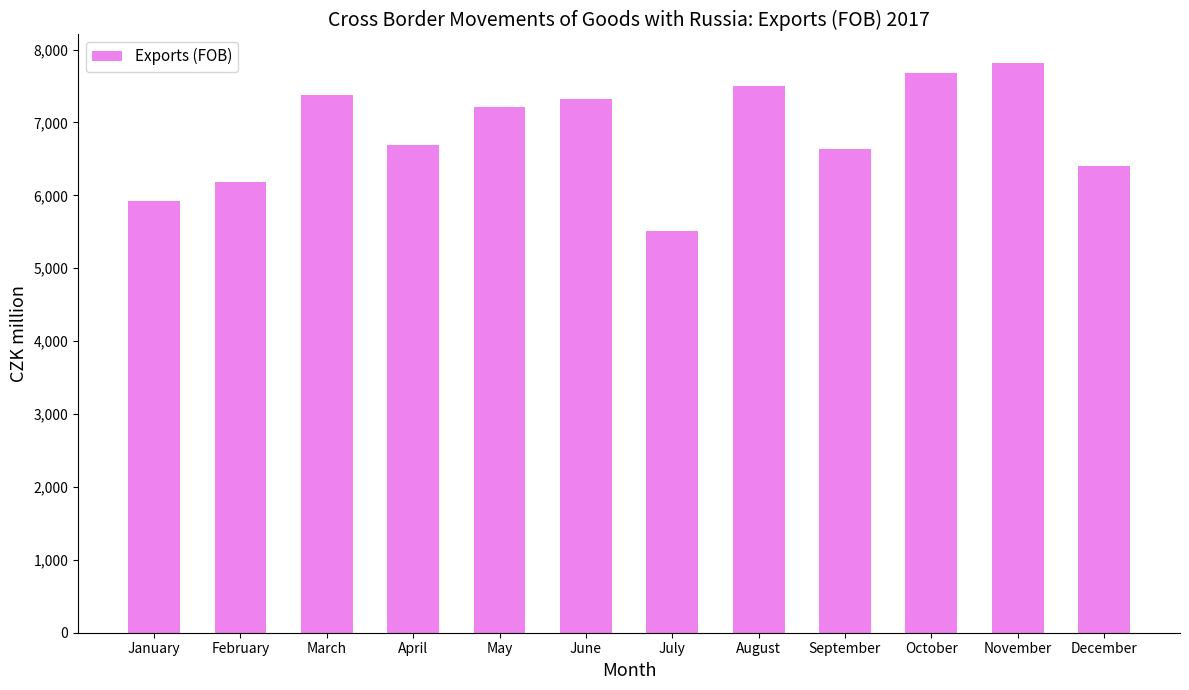

What is the ratio of the value at January to the value at November?

0.8